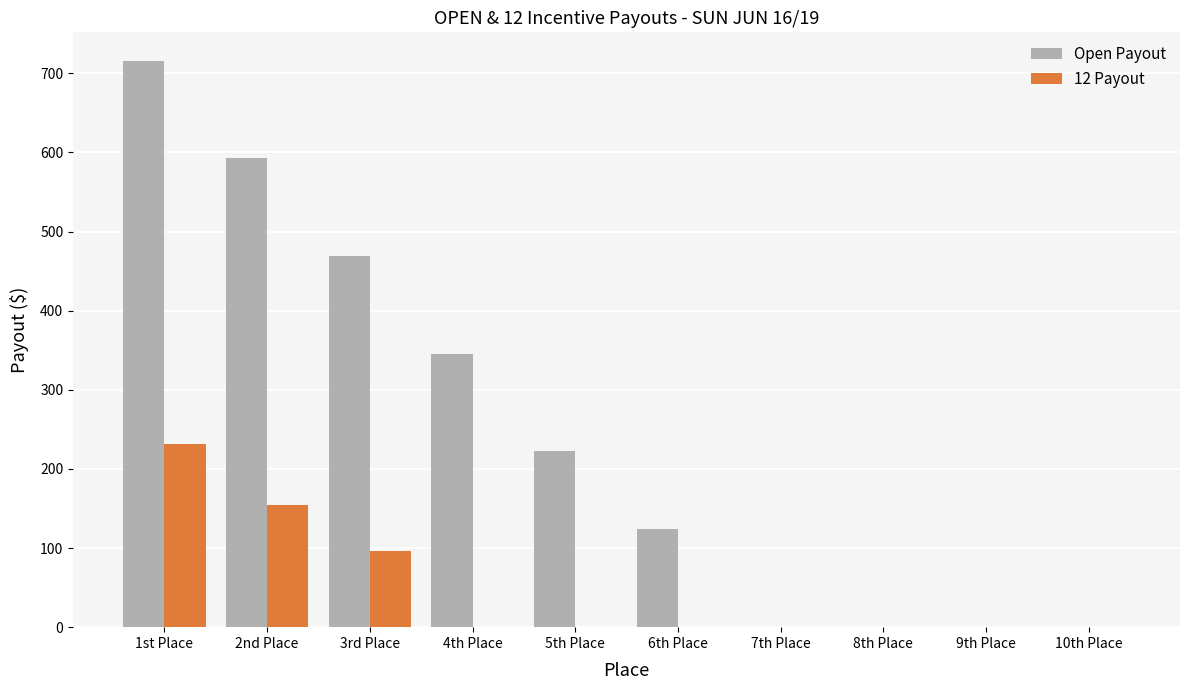

Reading left to right, extract all data points from this chart.

Open Payout: 715.9	592.5	469.0	345.6	222.2	123.4	0.0	0.0	0.0	0.0
12 Payout: 232.0	154.7	96.7	0.0	0.0	0.0	0.0	0.0	0.0	0.0